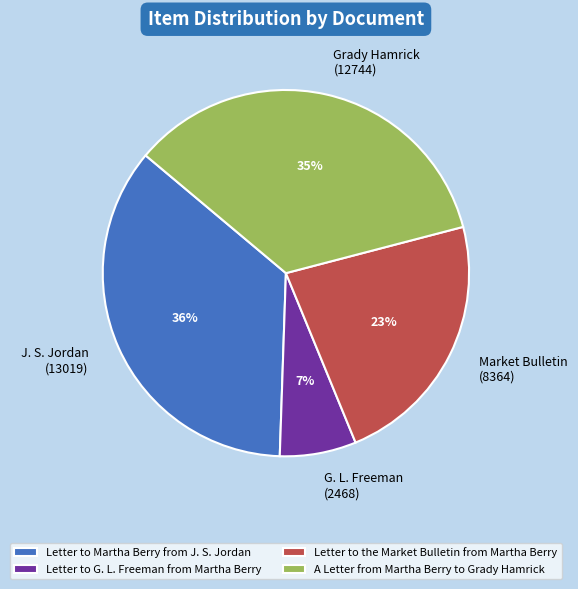

Is it true that Letter to Martha Berry from J. S. Jordan is 36% of the pie?

True